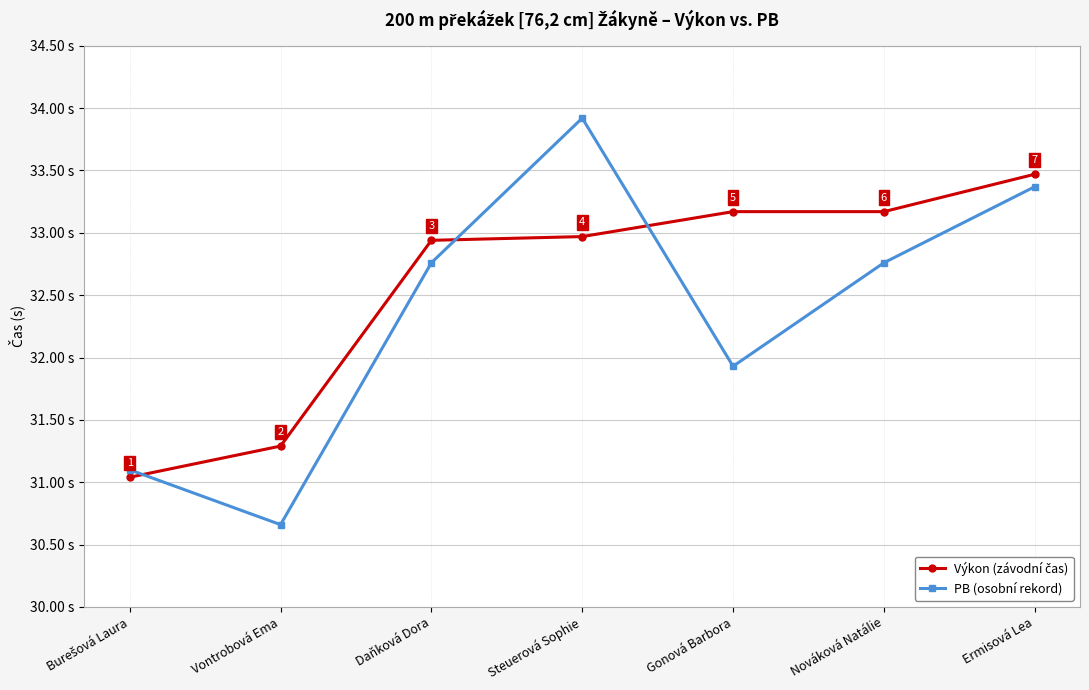

Which label corresponds to the largest value in the chart?

Steuerová Sophie